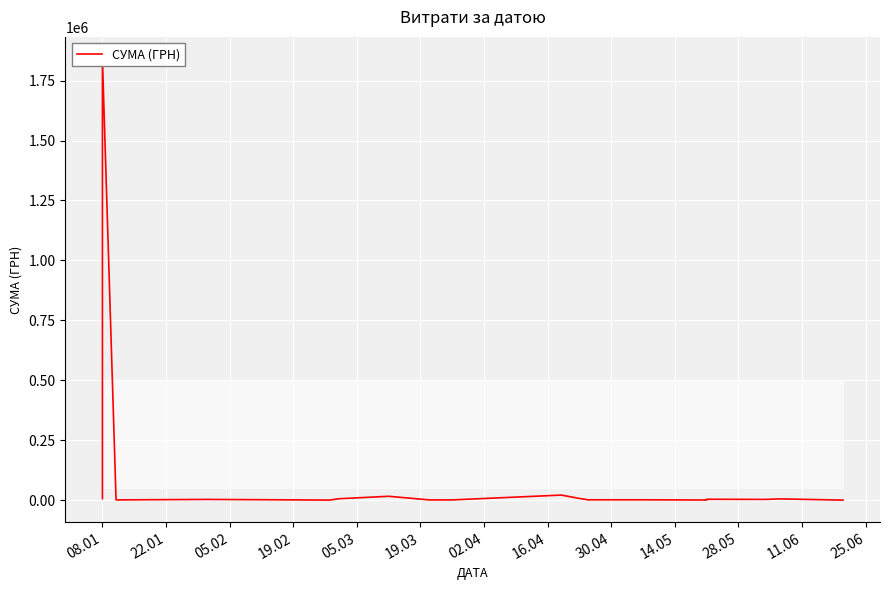

Reading left to right, what are all the values shown in this chart?

6430.8	9786.0	1840493.7	945.0	945.0	945.0	945.0	945.0	945.0	945.0	945.0	945.0	2939.9	1051.9	176.0	5719.3	15979.3	819.0	918.0	21010.4	6973.3	1080.0	1391.4	1400.1	1400.1	438.0	3588.0	2995.0	5153.0	77.0